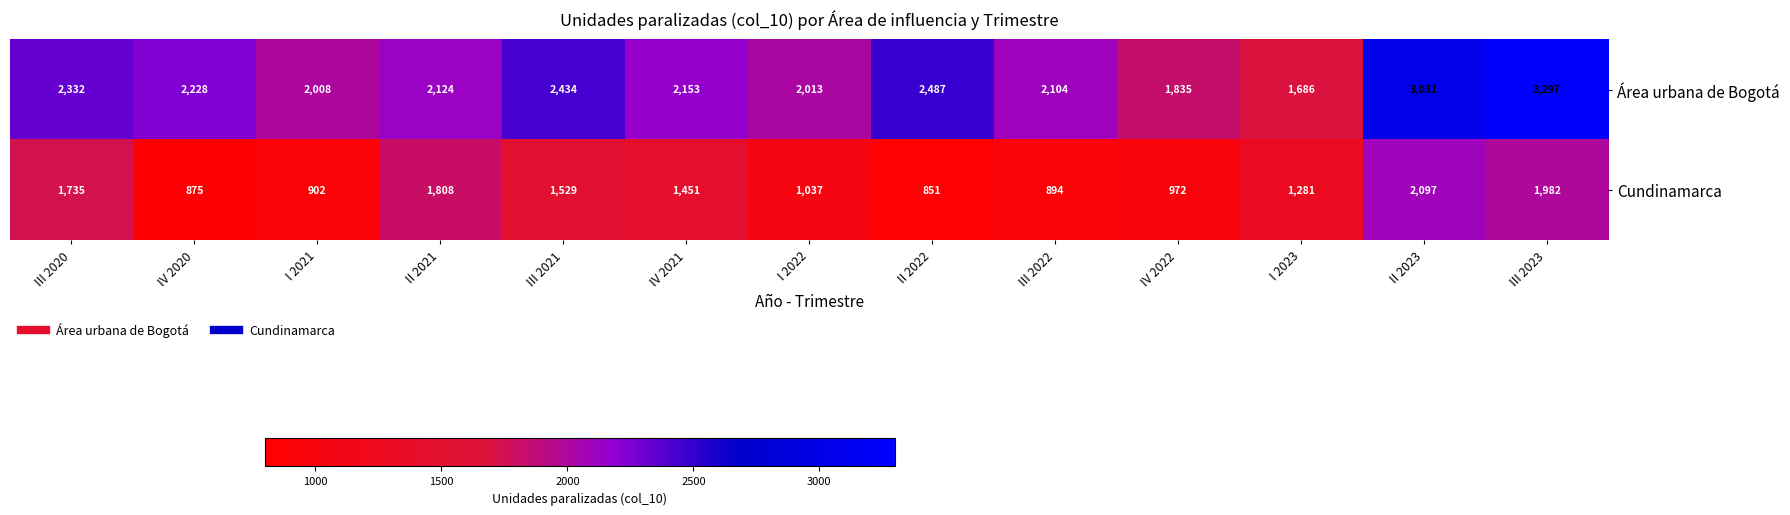

Read the Cundinamarca value at III 2021, to the nearest 50.

1550